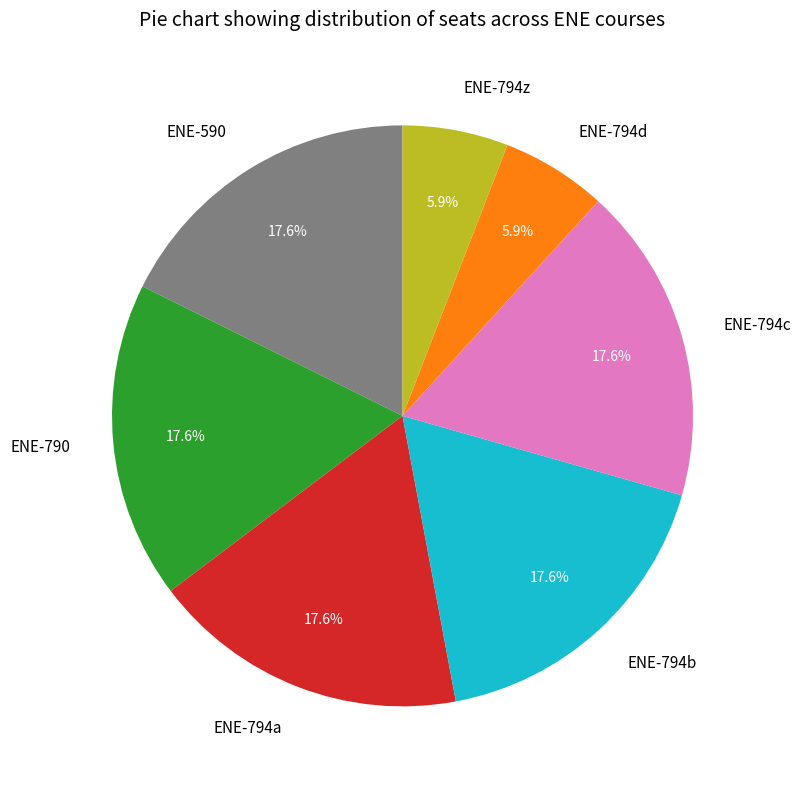

Combined, what portion of the pie is ENE-590 and ENE-794d?

23.5%